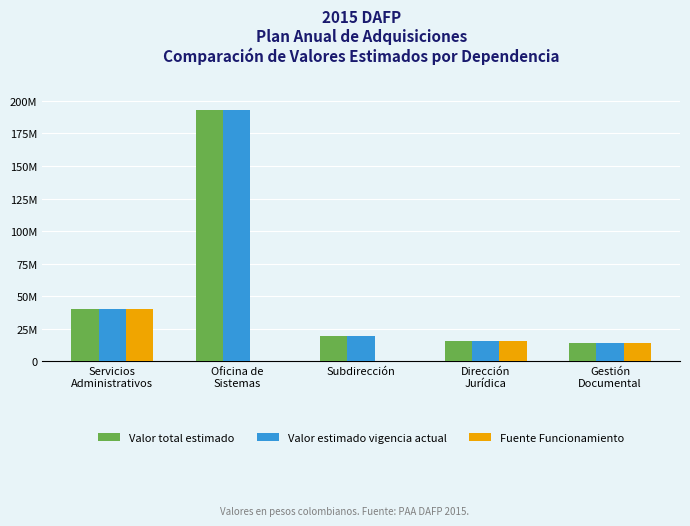

What are all the series names shown in the legend?

Valor total estimado, Valor estimado vigencia actual, Fuente Funcionamiento